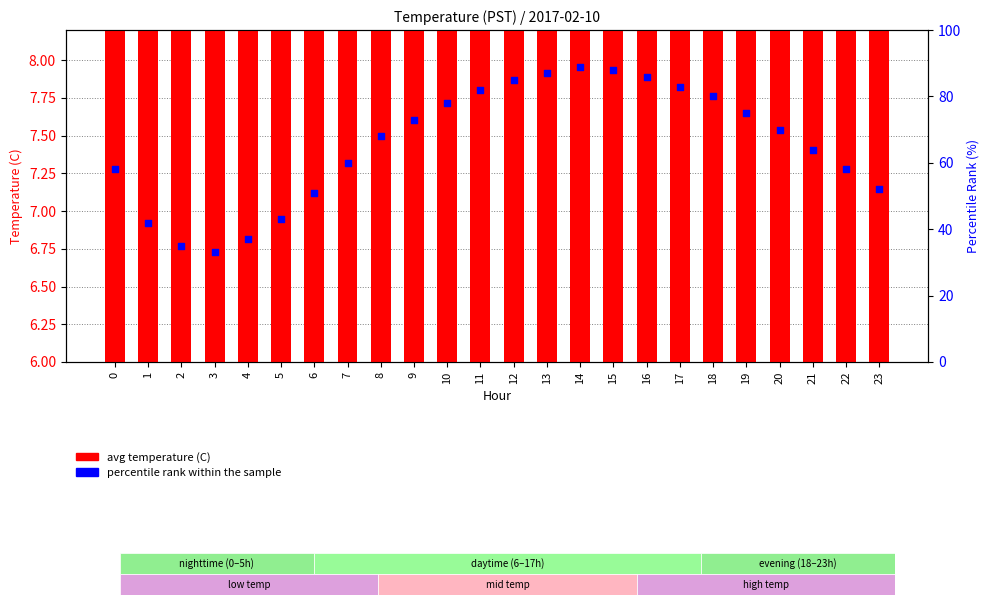

At how many categories does at least one series exceed 21?

24